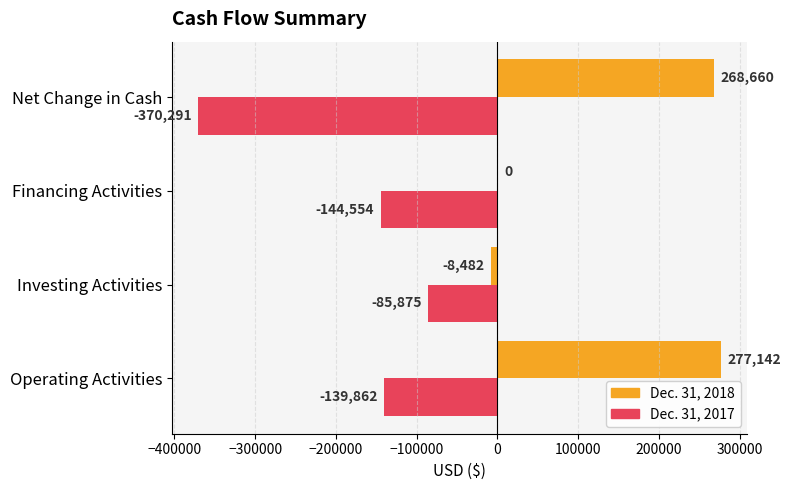

What are all the series names shown in the legend?

Dec. 31, 2018, Dec. 31, 2017